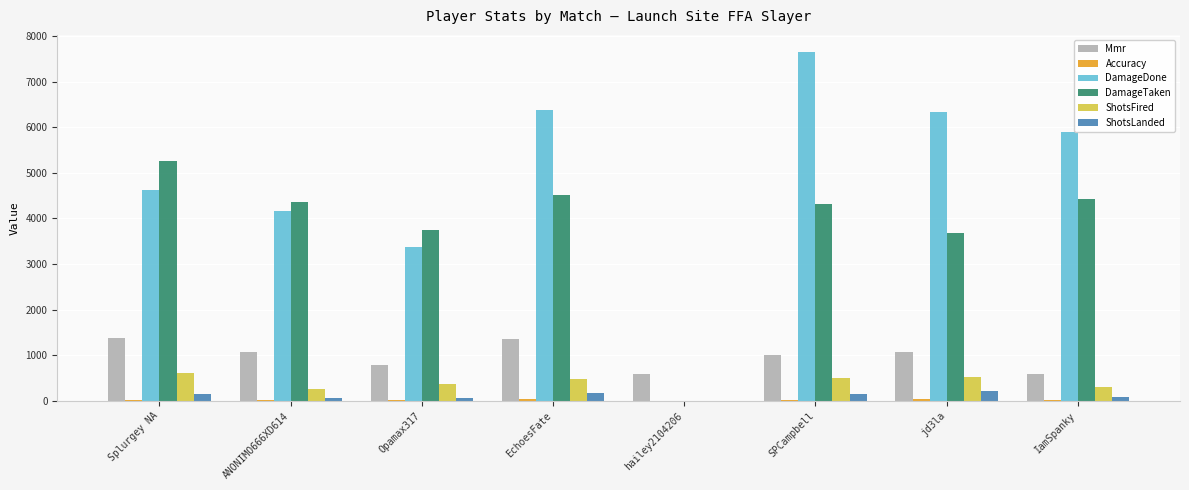

What is the sum of the DamageDone values at EchoesFate and jd3la?

12701.0